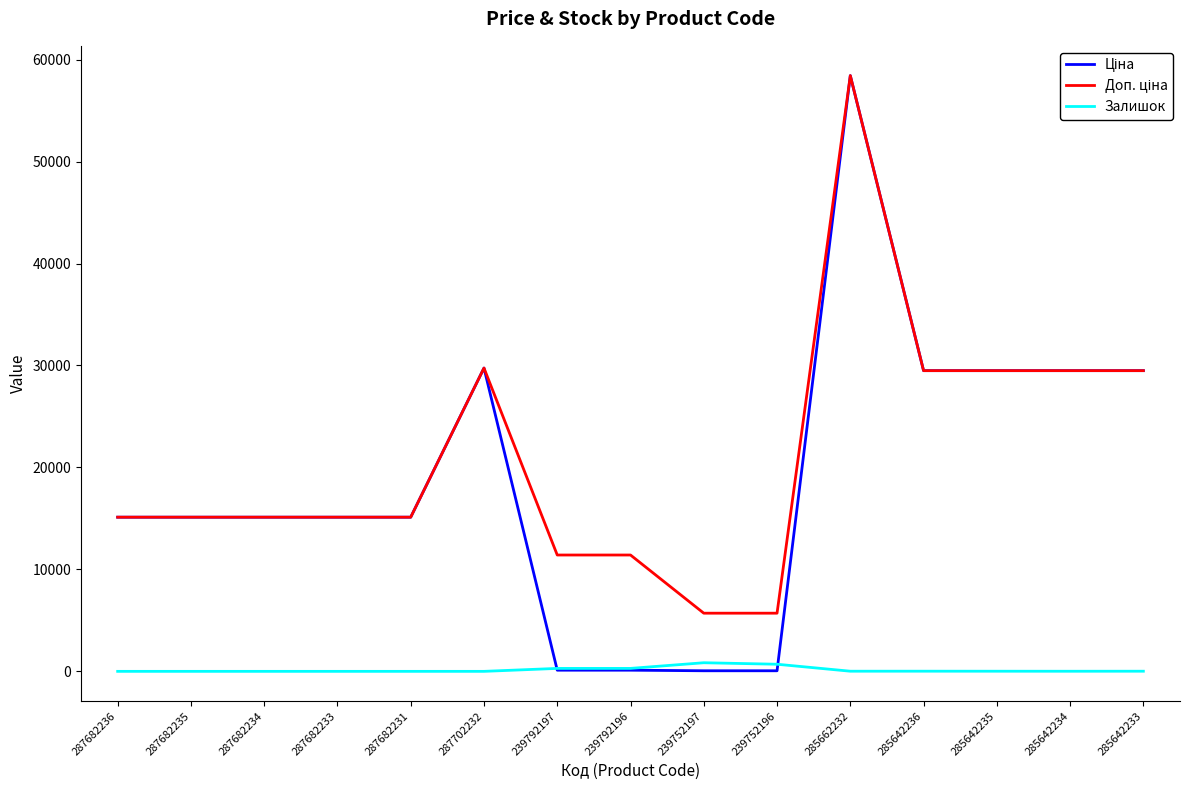

What is the greatest value displayed?

58426.5